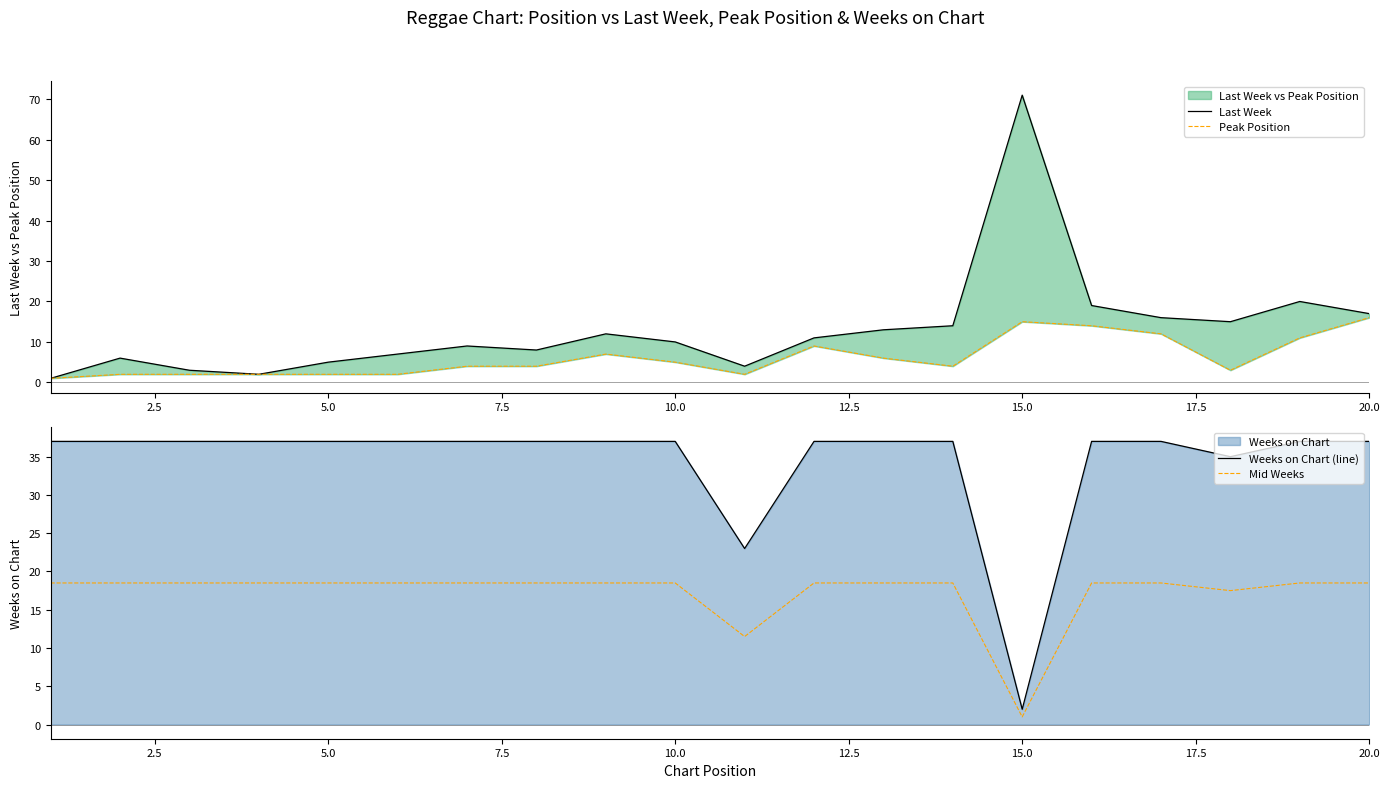

True or false: Mid Weeks and Weeks on Chart (line) intersect in this chart.

False